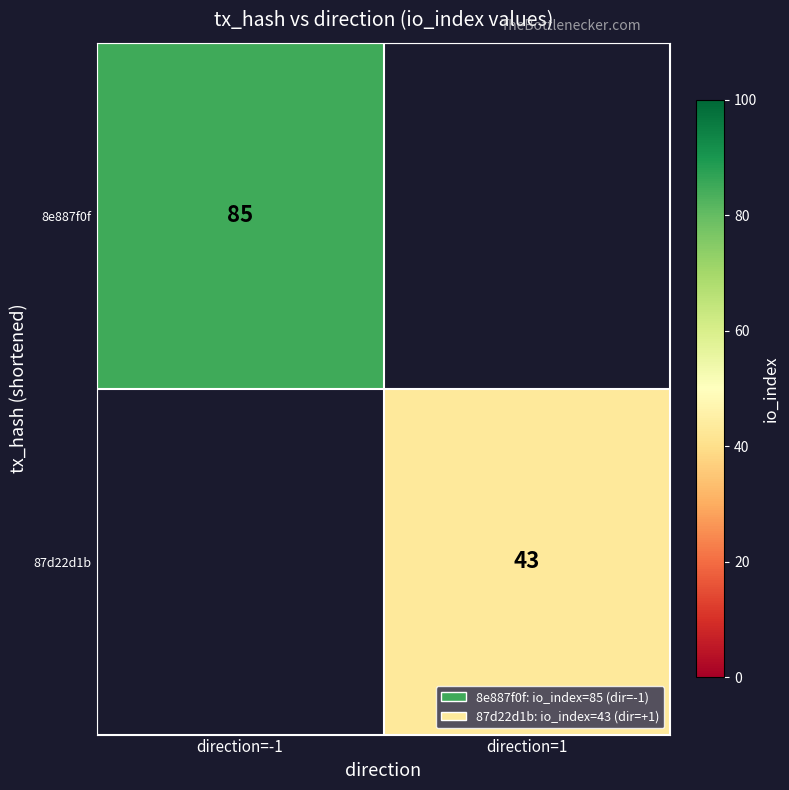

Is it true that 8e887f0f equals 19 at direction=-1?

False